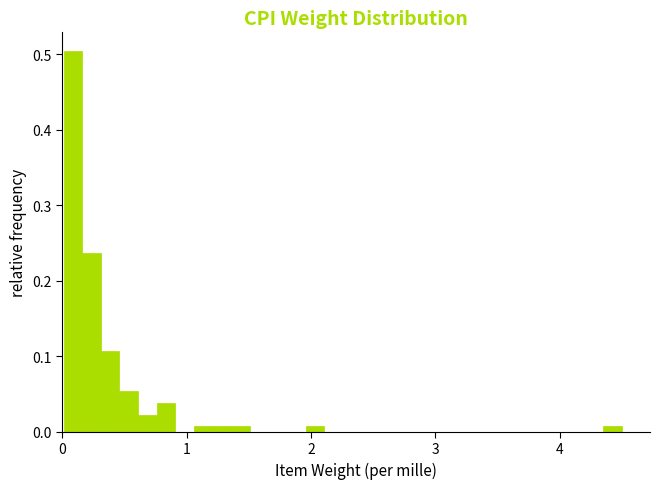

Read against the x-axis, roughly where is the centre of the tallest bar?

0.1